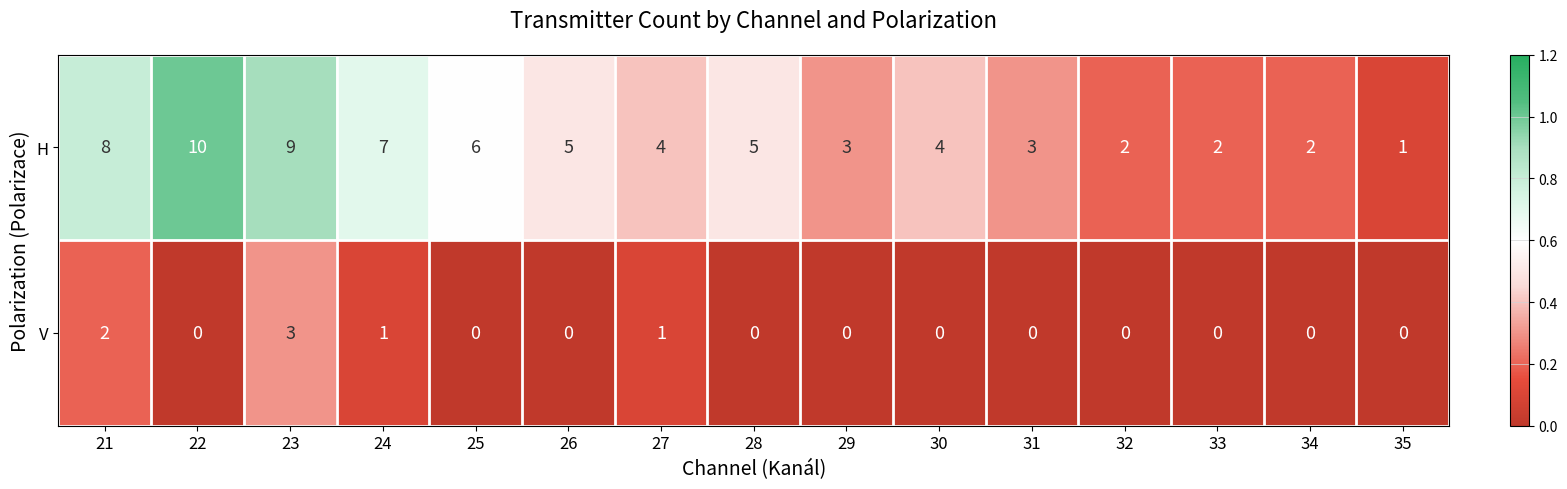

Reading left to right, transcribe all the data shown in this chart.

H: 8	10	9	7	6	5	4	5	3	4	3	2	2	2	1
V: 2	0	3	1	0	0	1	0	0	0	0	0	0	0	0